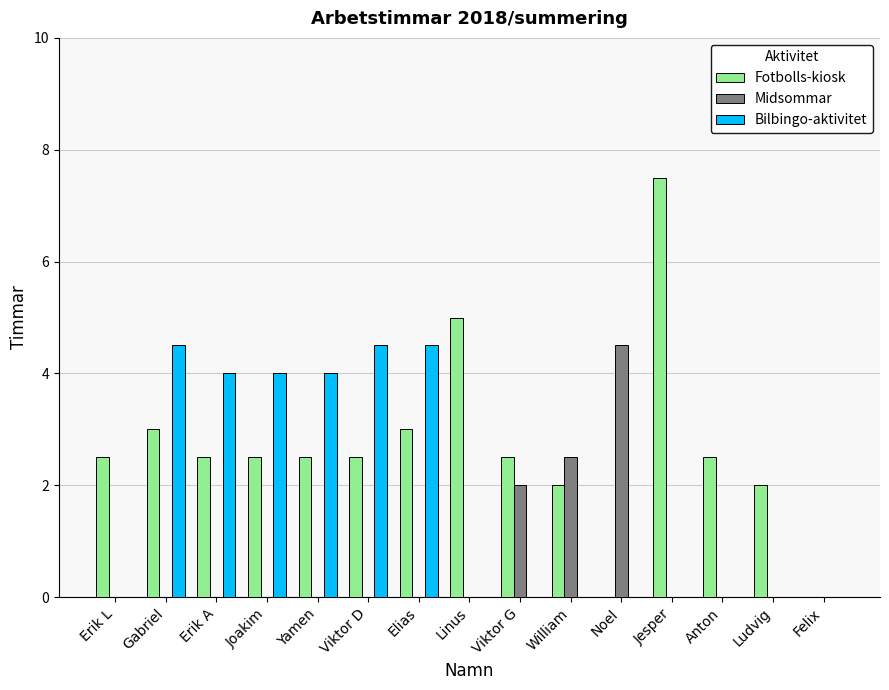

Which series changed the most between Viktor D and Linus?

Bilbingo-aktivitet